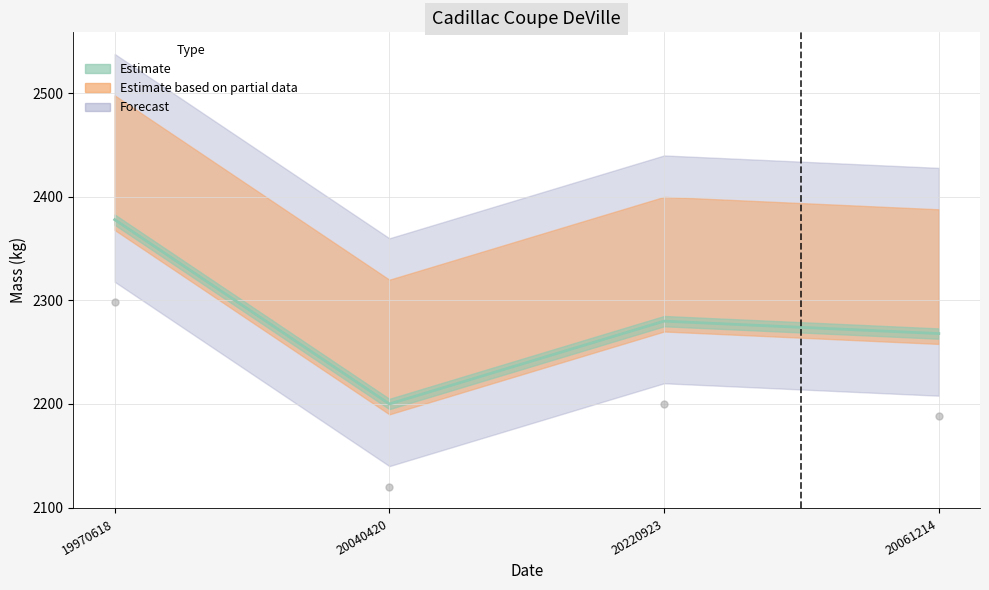

Rank the categories by value from lowest to highest.

20040420, 20061214, 20220923, 19970618